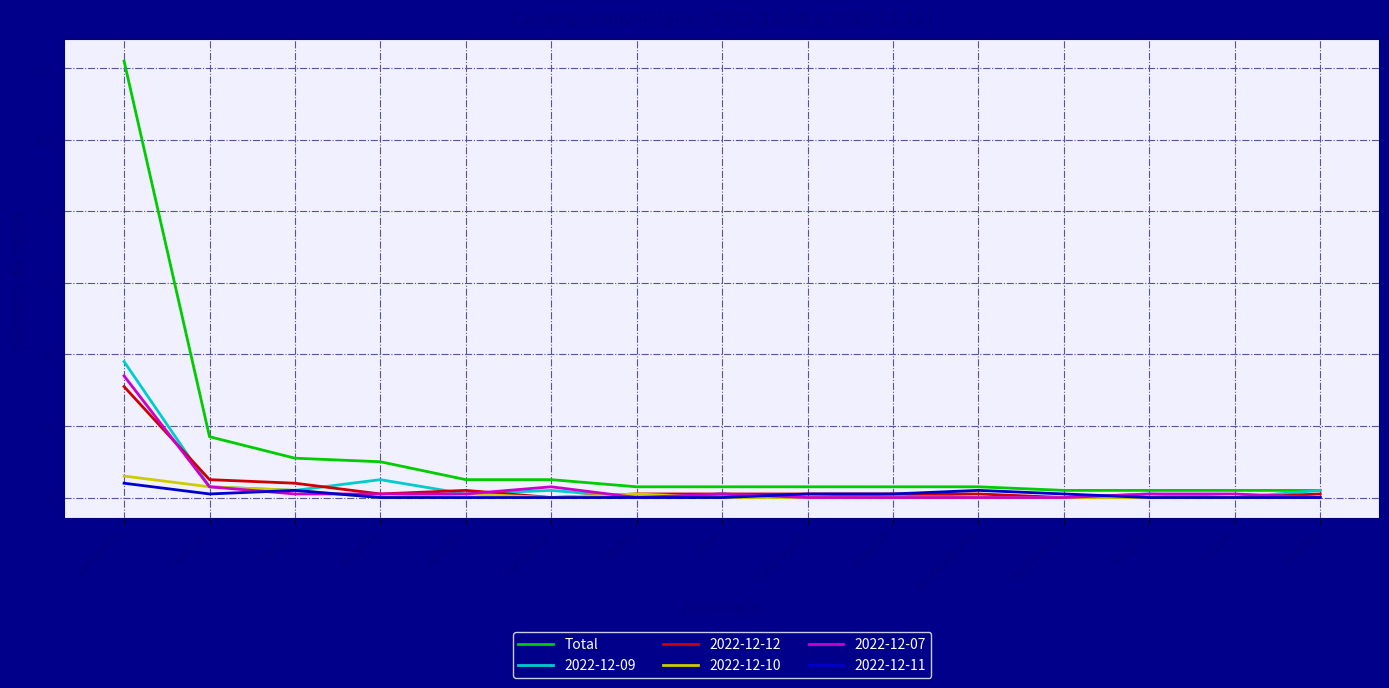

Where is Total nearest to the value 62?

Huesca